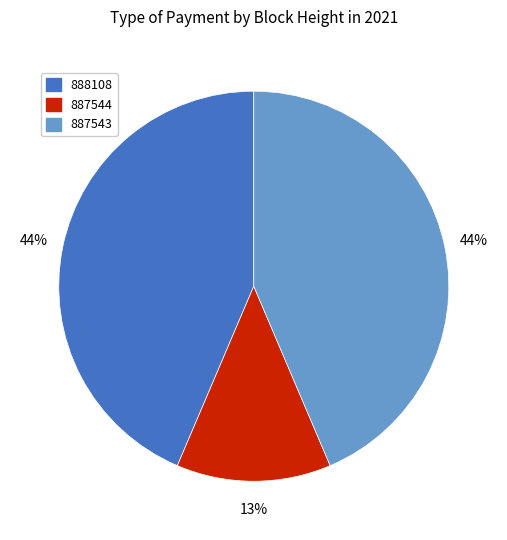

To the nearest percent, what percentage of the pie is 887543?

44%